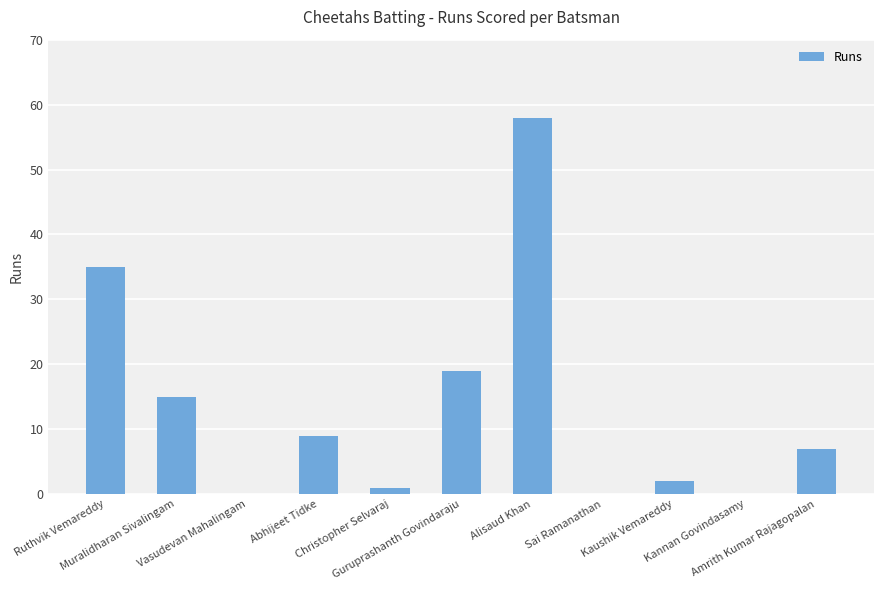

Where is the data nearest to the value 29?

Ruthvik Vemareddy